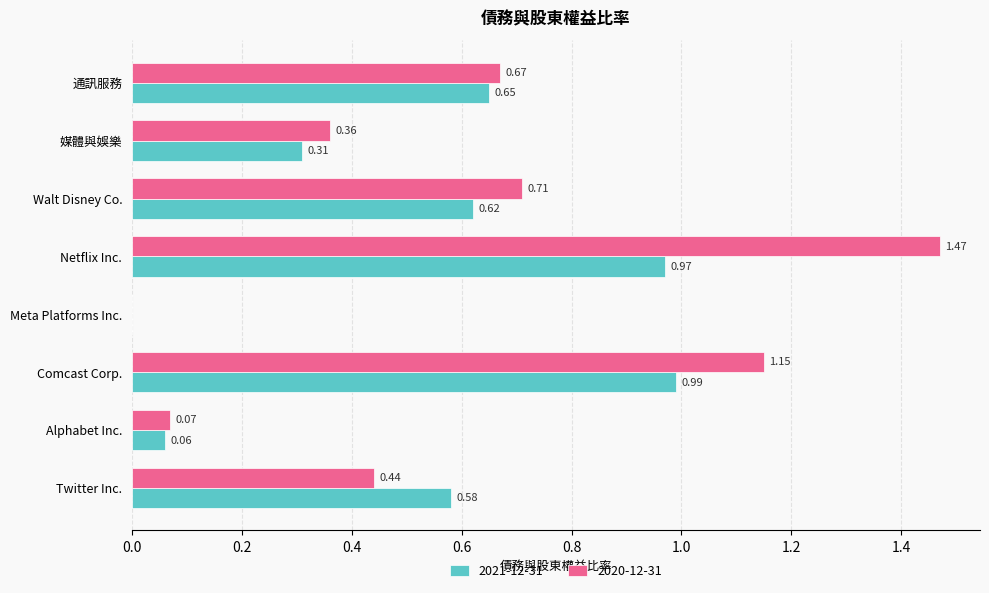

Which category has the highest value in the 2020-12-31 series?

Netflix Inc.